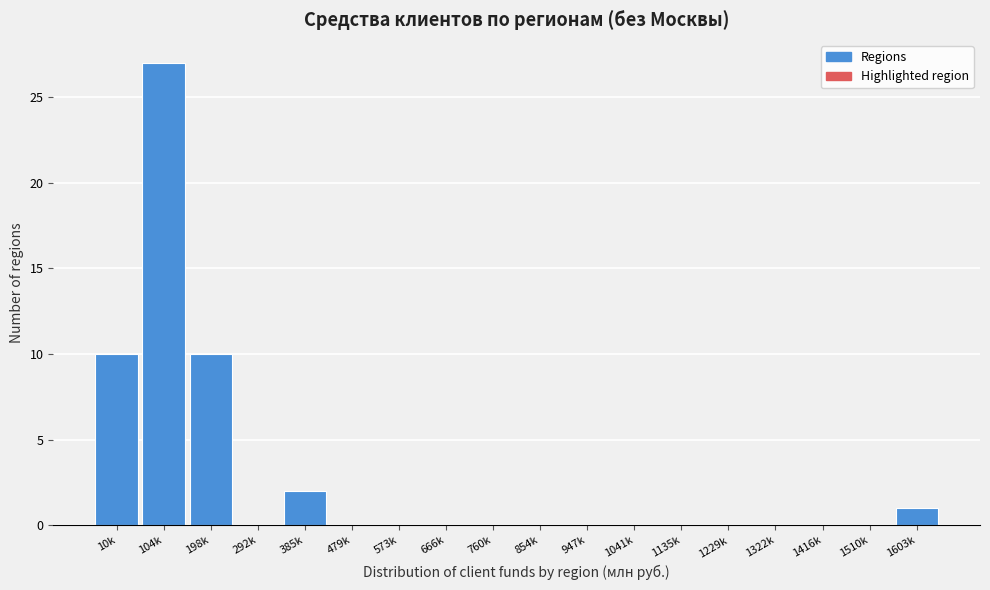

Reading right to left, what are all the values shown in this chart?

1603k=1	1510k=0	1416k=0	1322k=0	1229k=0	1135k=0	1041k=0	947k=0	854k=0	760k=0	666k=0	573k=0	479k=0	385k=2	292k=0	198k=10	104k=27	10k=10